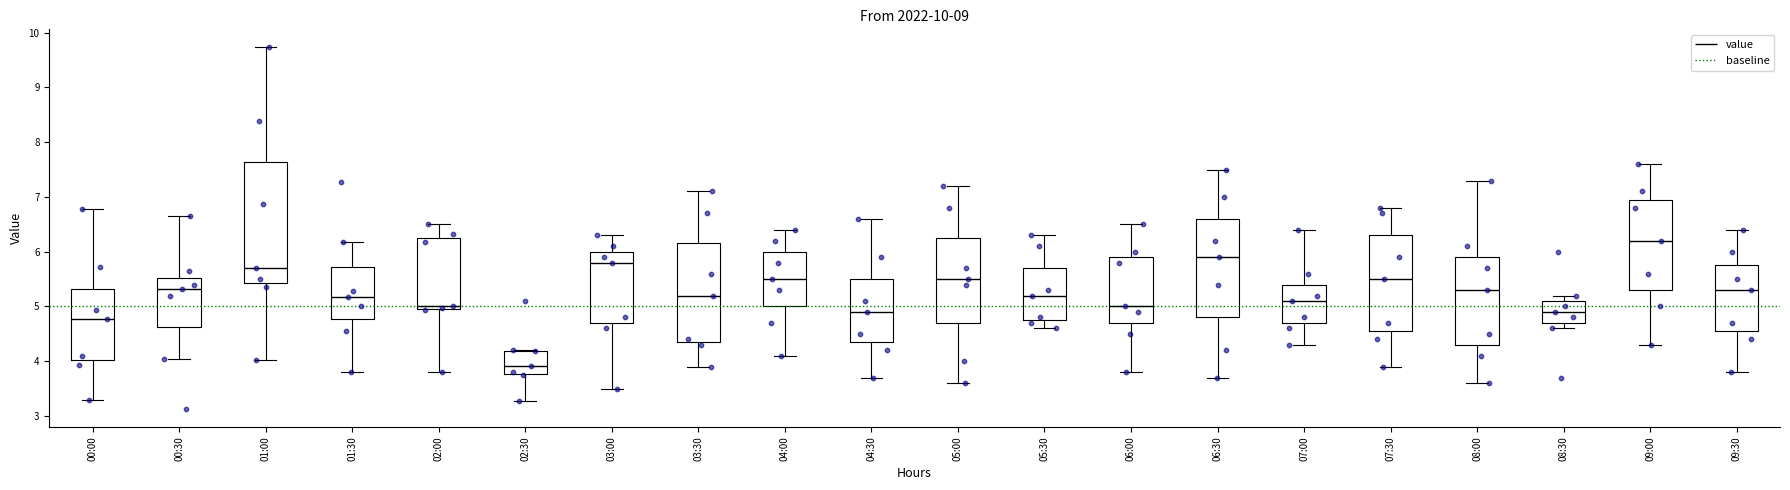

Where does the upper whisker of the box for 01:00 end on the y-axis? The values are not printed on the chart, so give them approximately, as read against the axis.

9.7